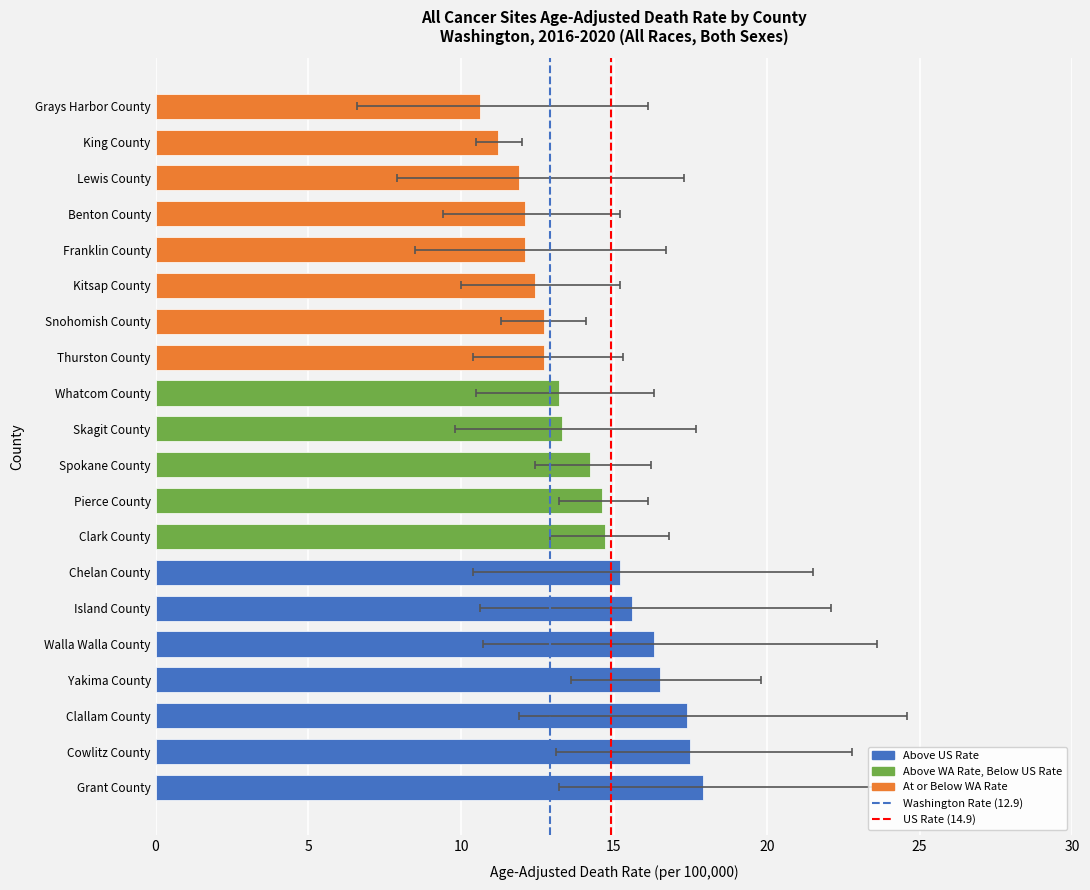

What is the value of the Age-Adjusted Death Rate bar at the 4th from the left?

16.5